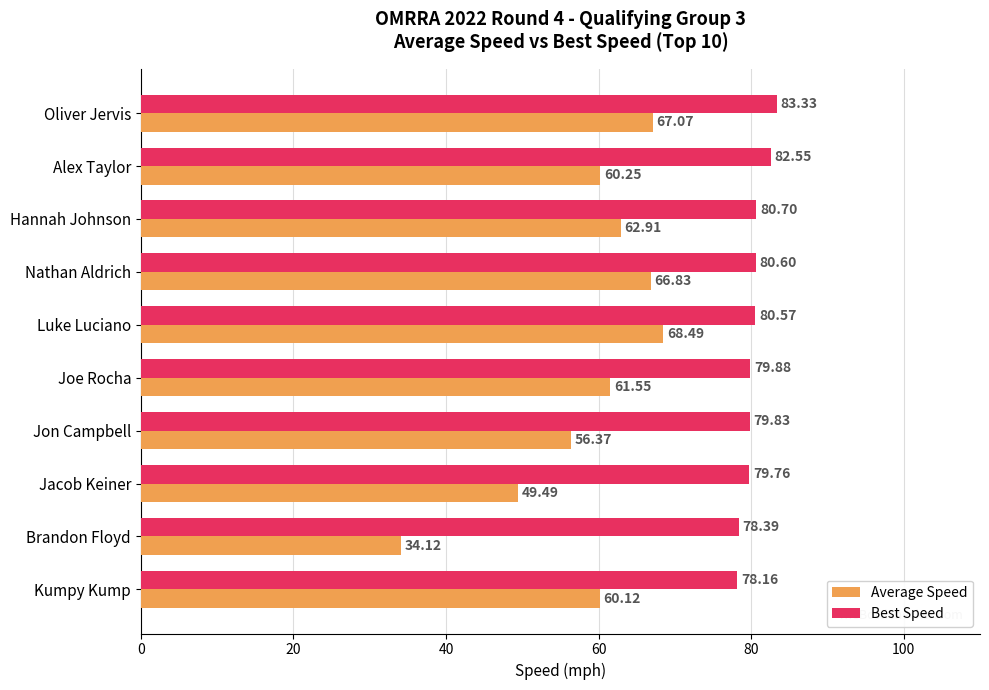

Rank the series by their maximum value, from highest to lowest.

Best Speed, Average Speed